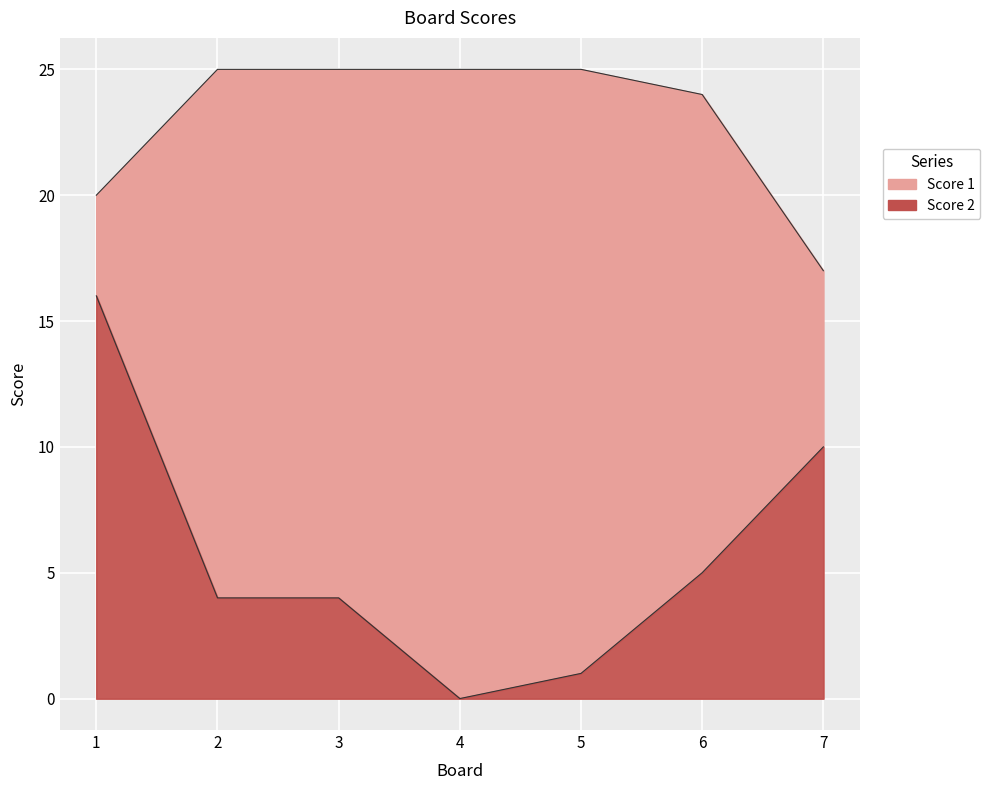

What is the average value of the Score 2 series?

6